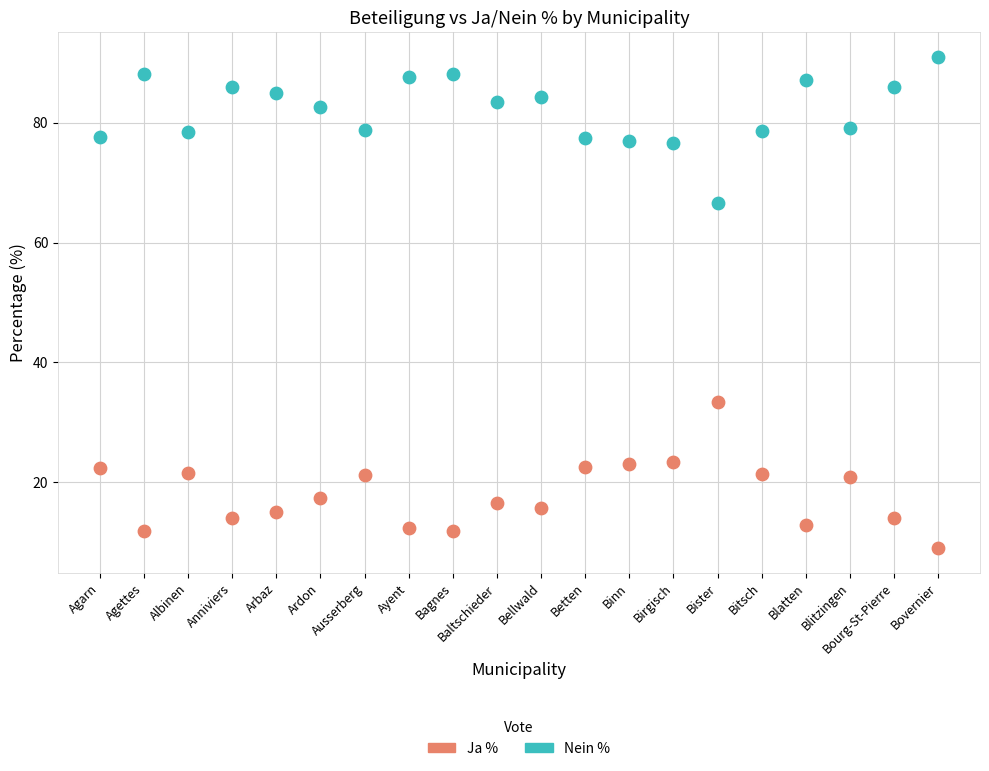

Which series reaches the minimum Y coordinate?

Ja %